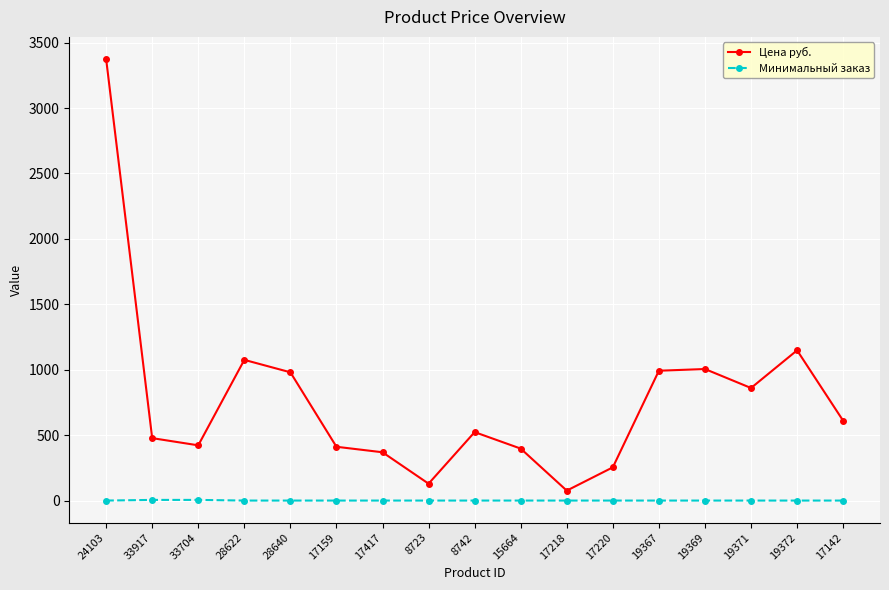

True or false: Цена руб. has more than 0 points higher than both neighbors.

True